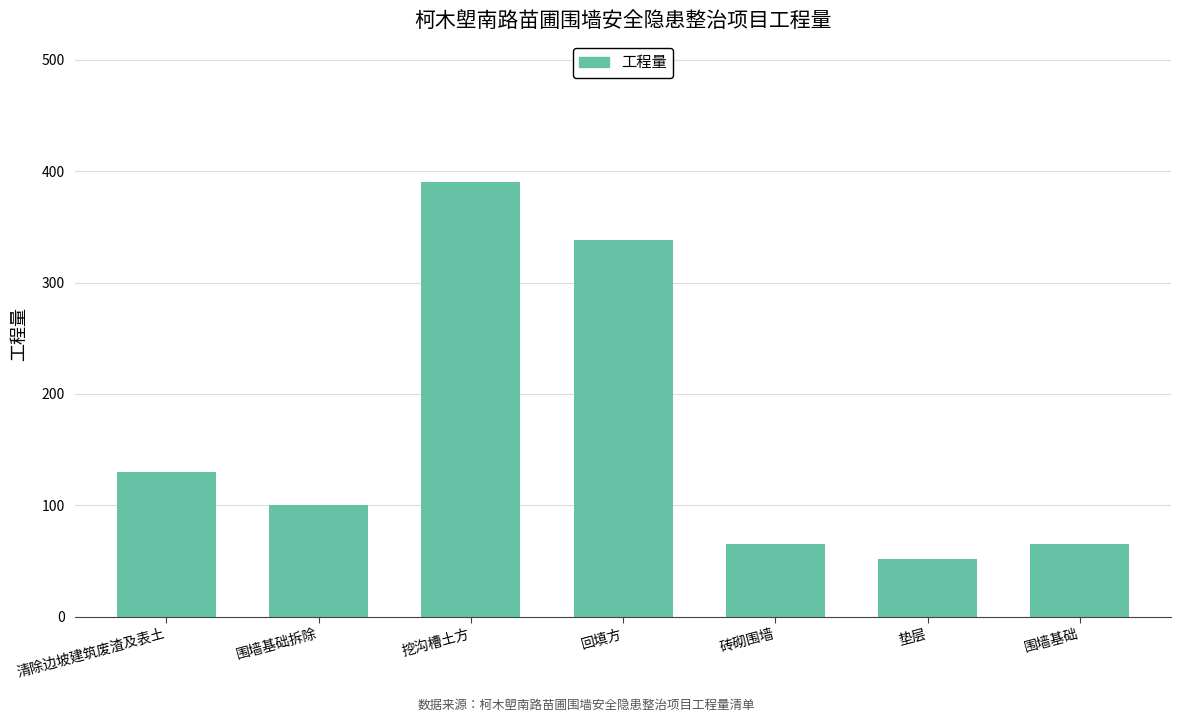

Which category has the lowest value across all series?

垫层